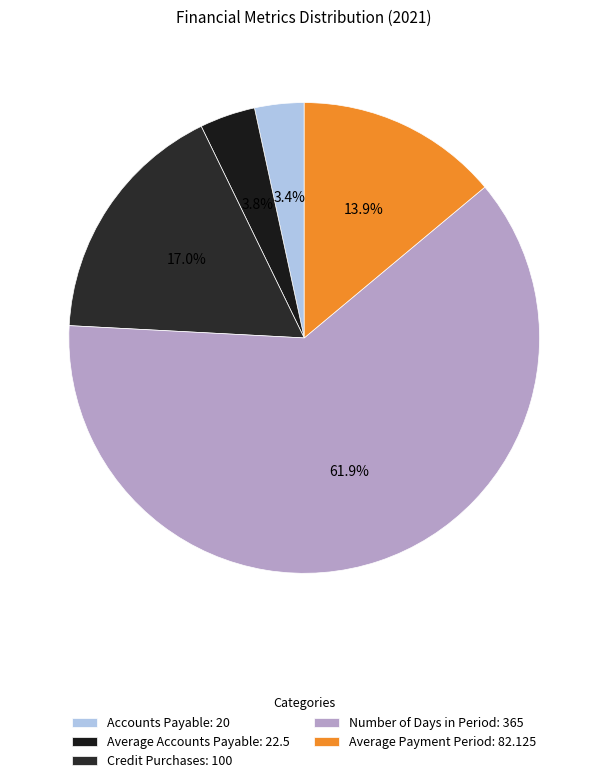

Do Accounts Payable and Number of Days in Period together represent more than half of the pie?

Yes